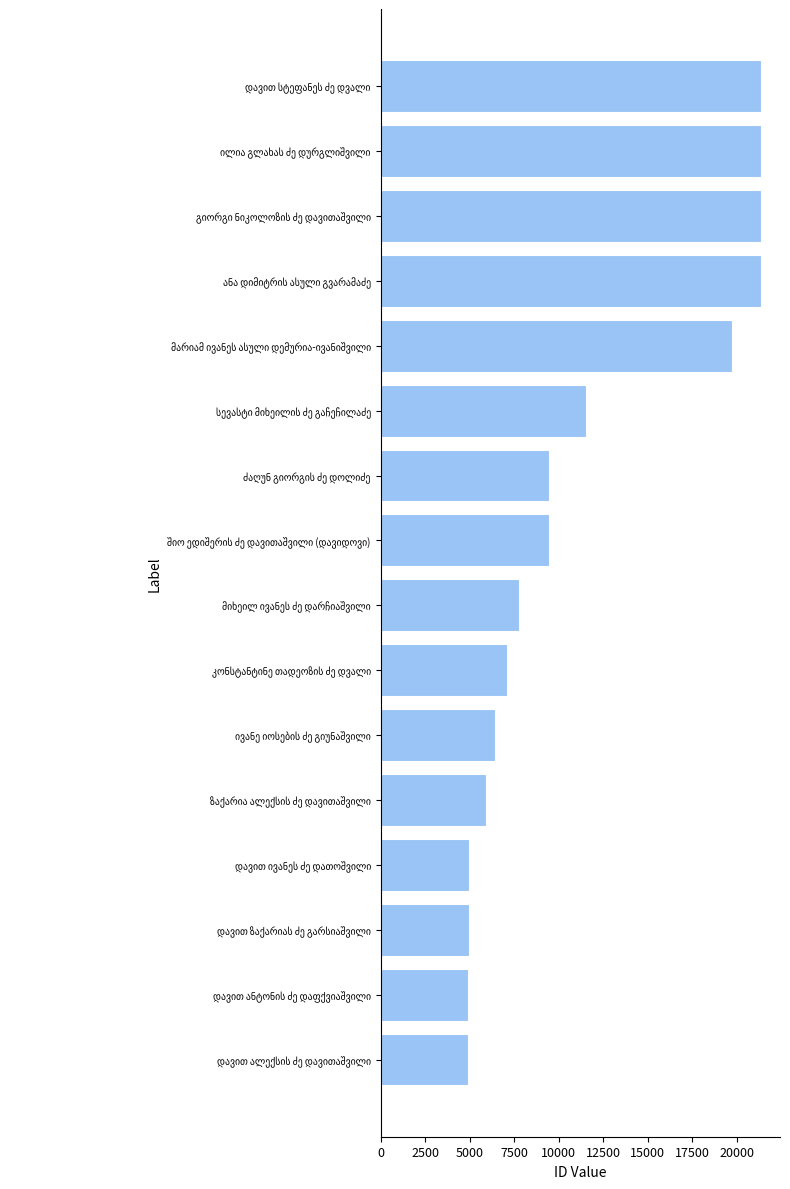

What is the maximum value shown in the chart?

21347